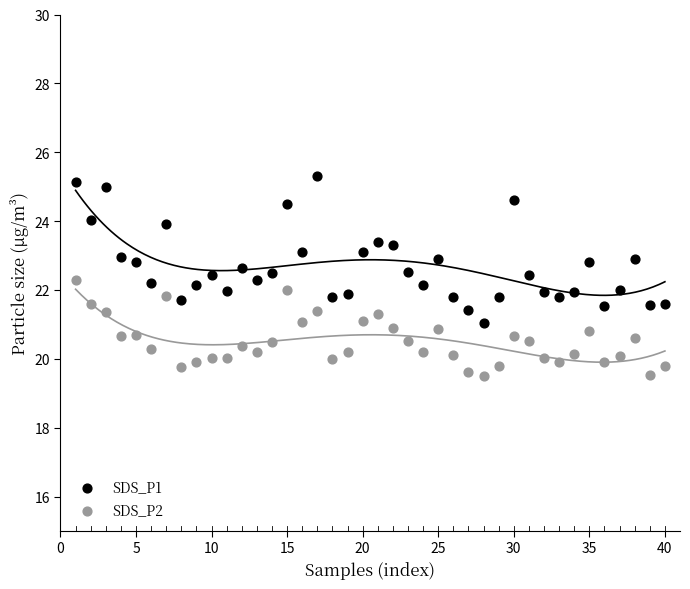

Which series reaches the minimum Y coordinate?

SDS_P2